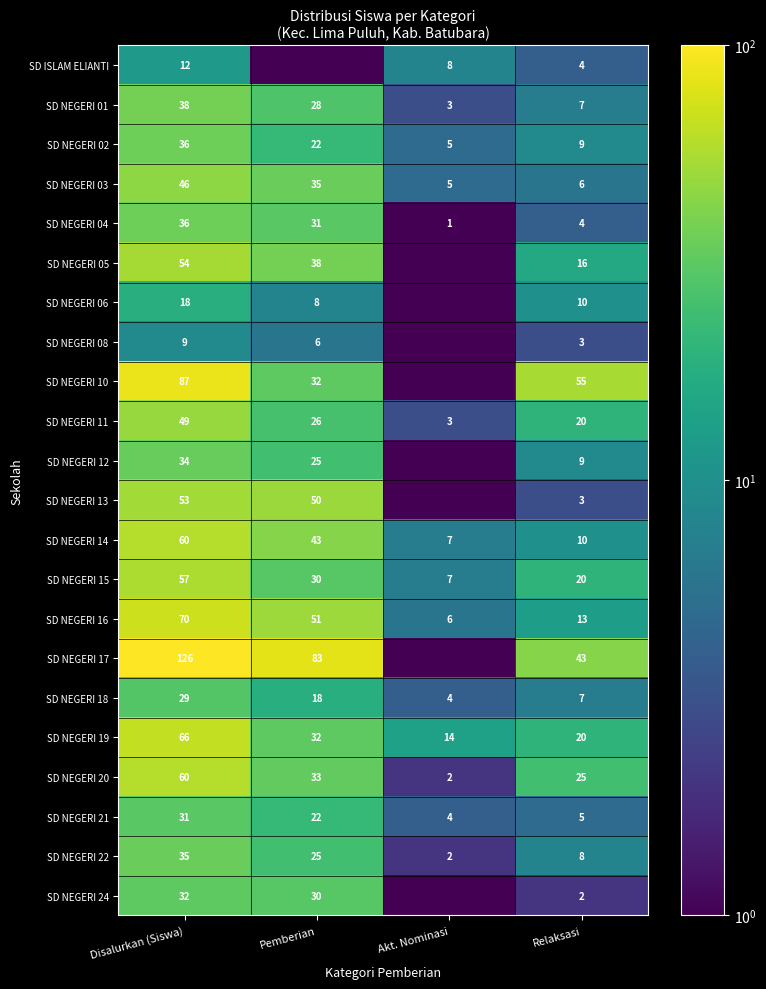

The value of SD NEGERI 17 at Disalurkan (Siswa) is 126.0. True or false?

True